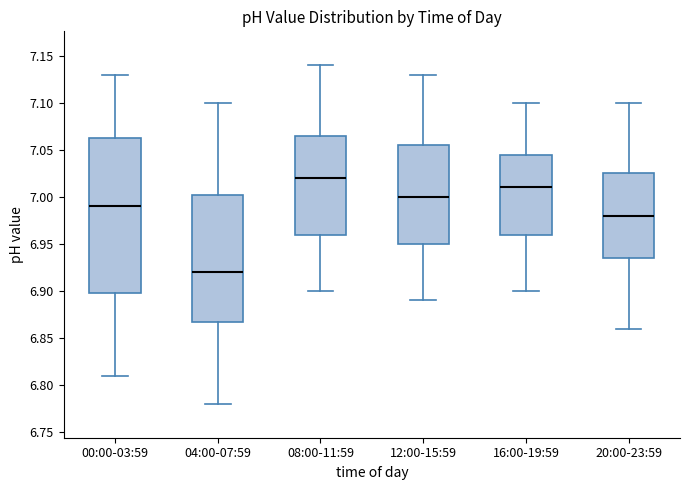

Which box has the highest median line?

08:00-11:59